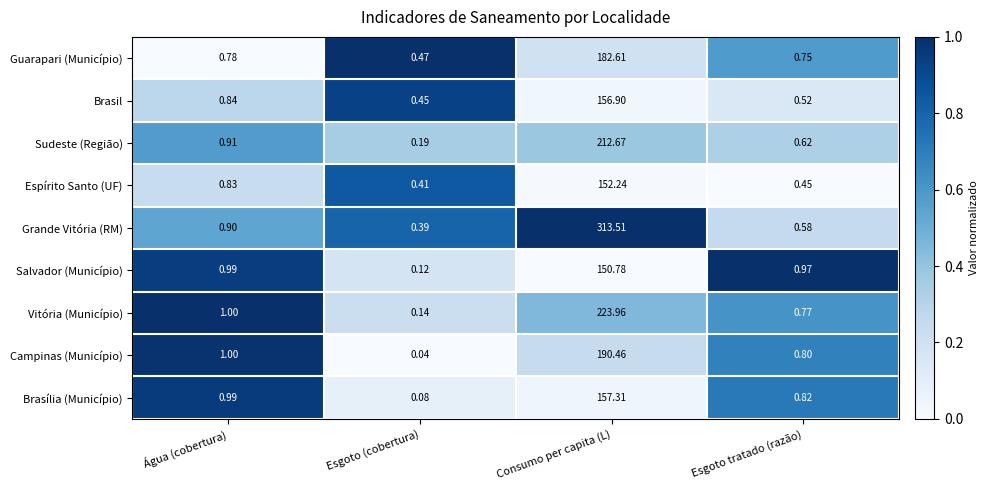

At which category is the sum across all series the highest?

Consumo per capita (L)